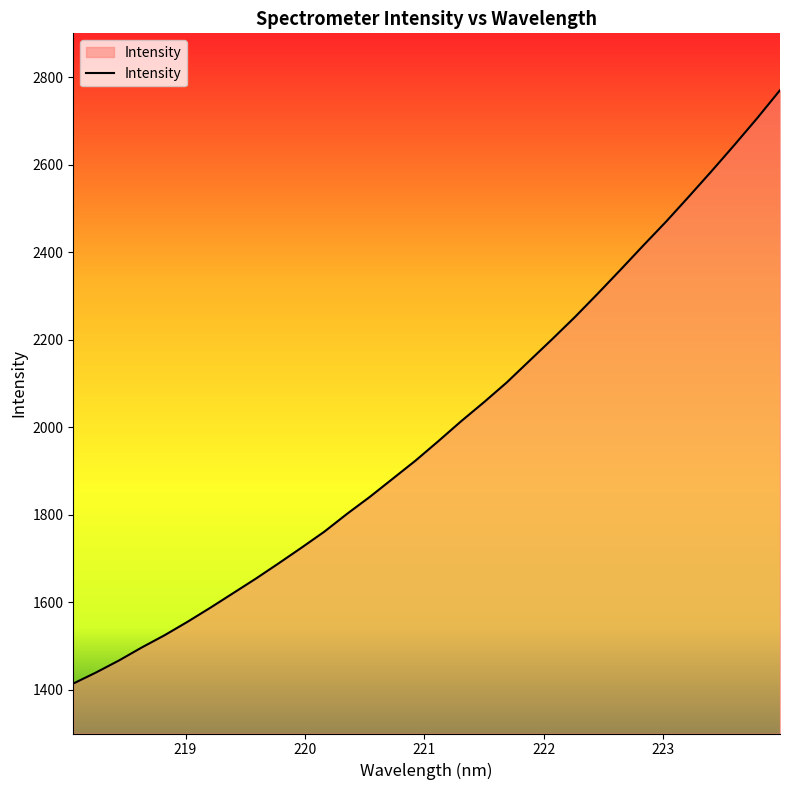

What is the maximum value shown in the chart?

2770.0